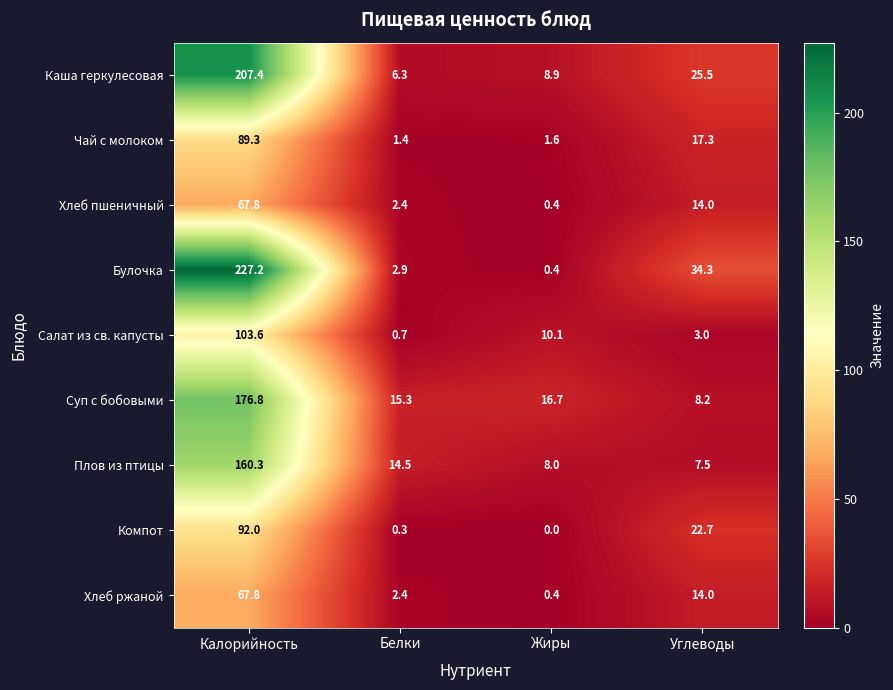

What is the difference between the Булочка values at Жиры and Углеводы?

33.9